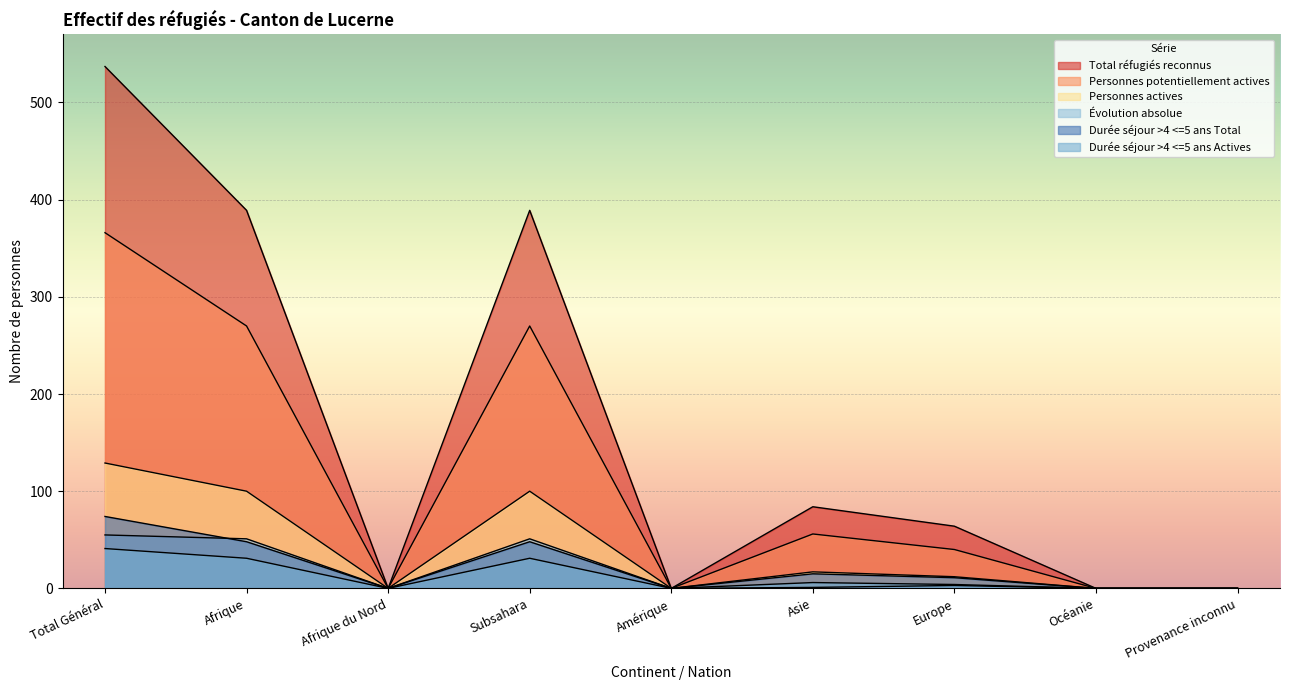

What is the total value across all series at Europe?

134